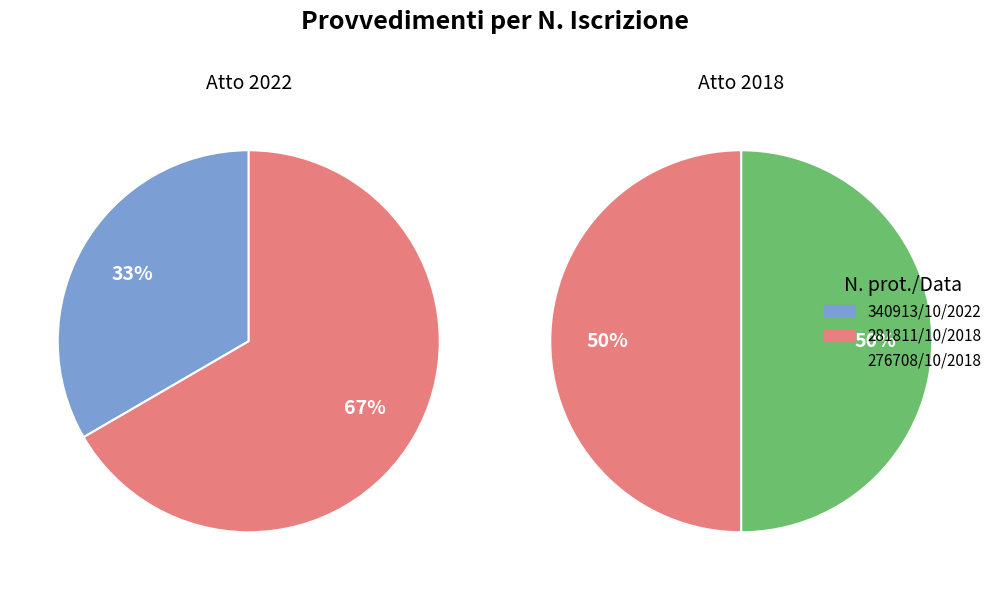

How many slices are in this pie chart?

3